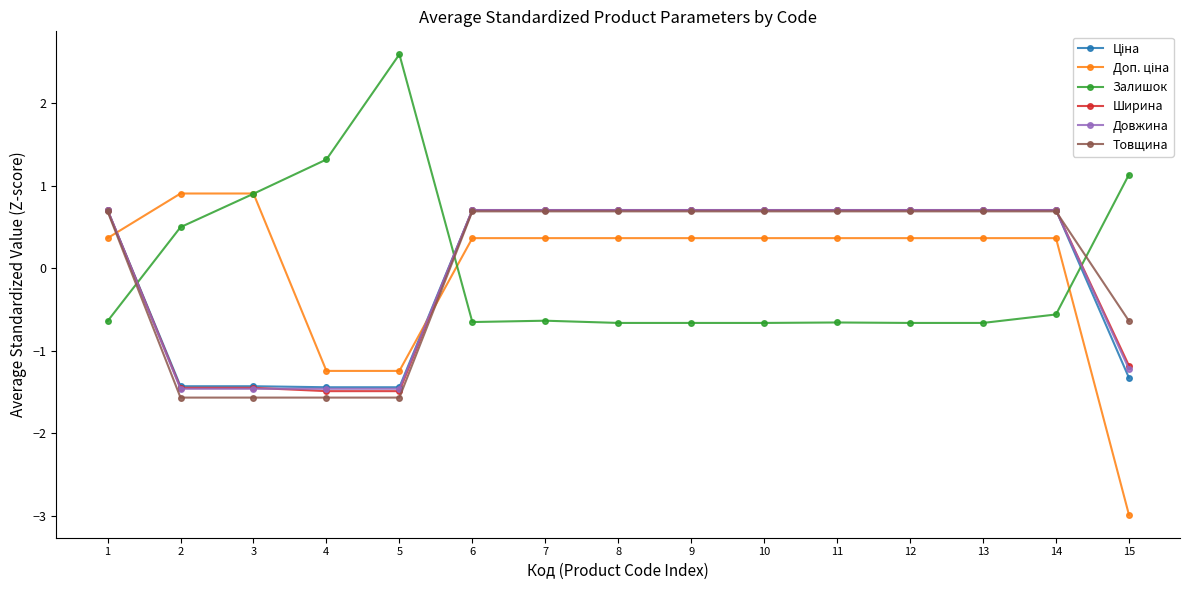

What is the value of the Товщина point at the 15th from the left?

-0.6